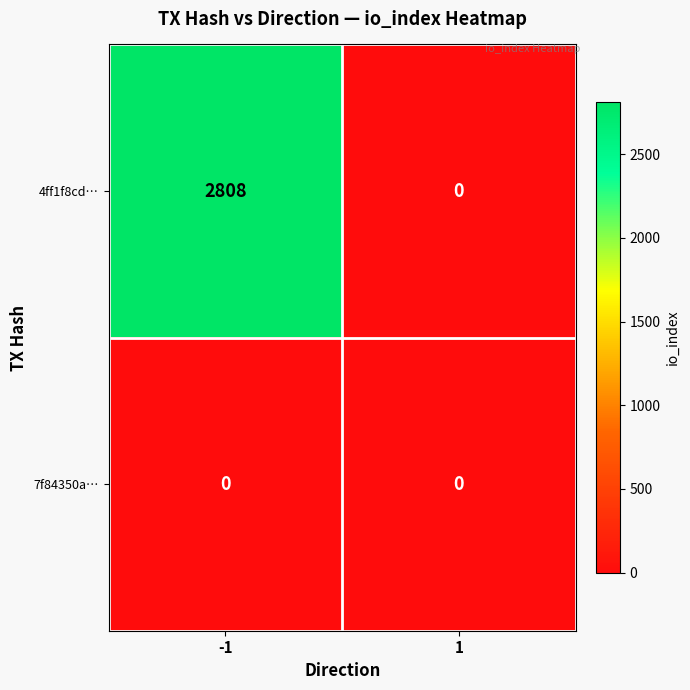

List the series in order of their overall mean, highest first.

4ff1f8cd…, 7f84350a…